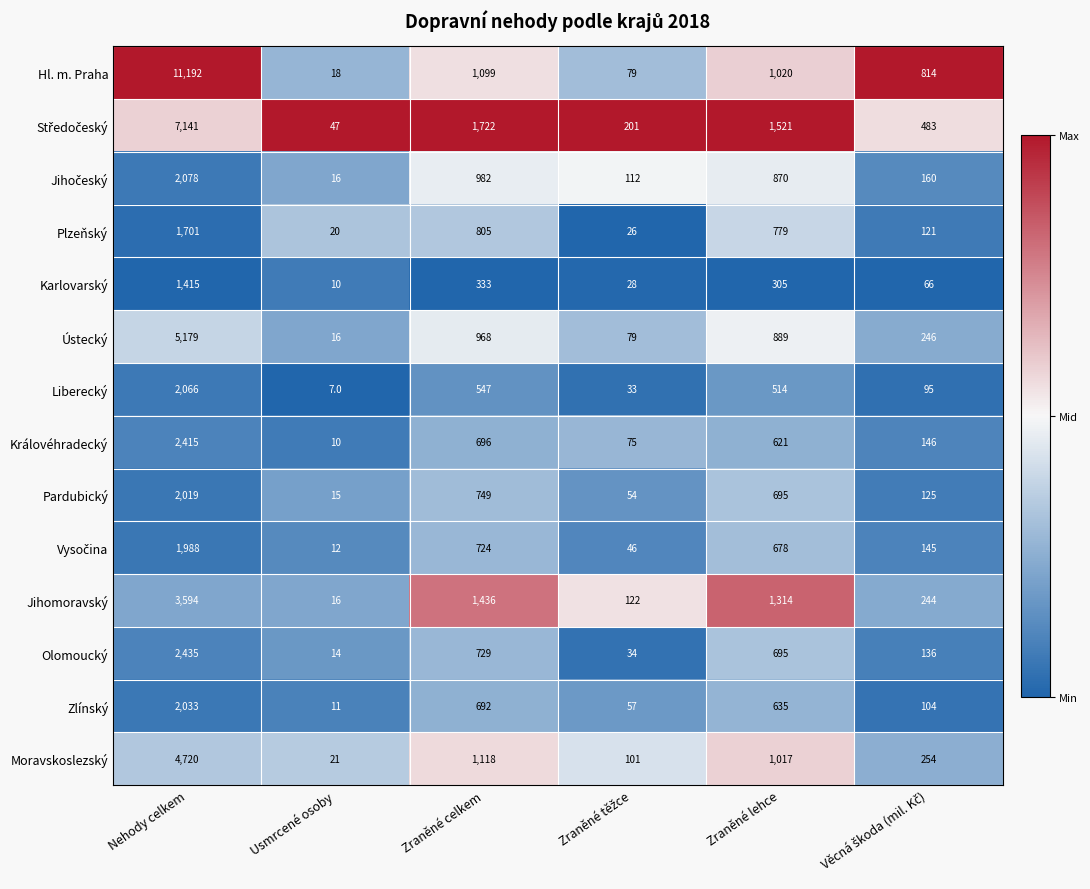

Is it true that Zlínský equals 11 at Usmrcené osoby?

True